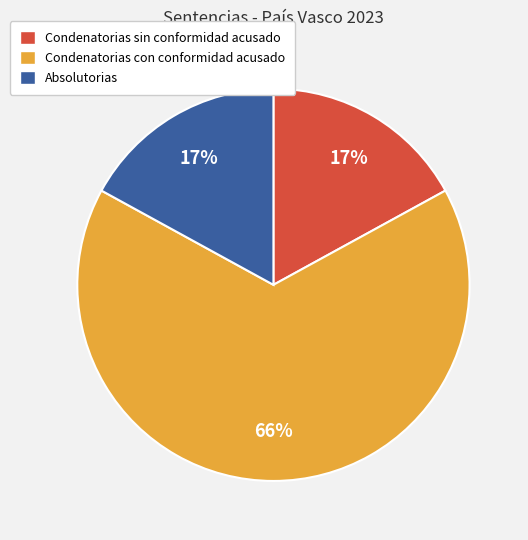

To the nearest percent, what percentage of the pie is Absolutorias?

17%